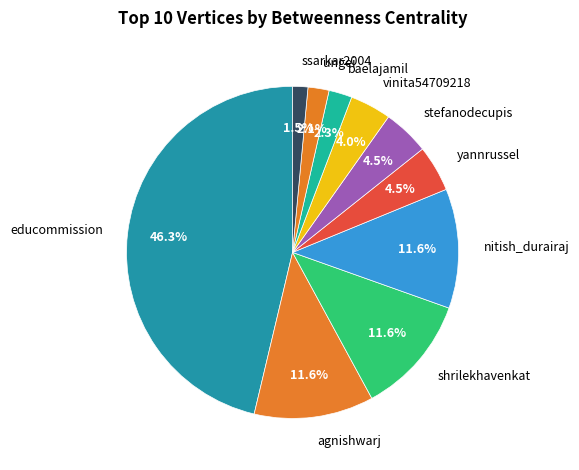

The ungei slice represents 15% of the pie. True or false?

False